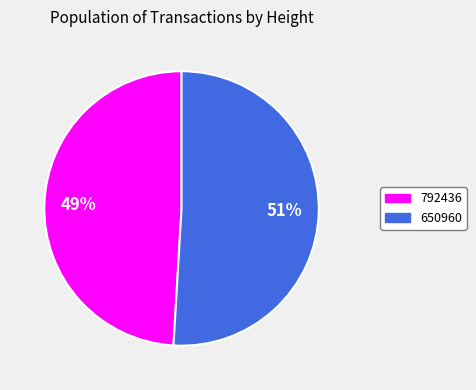

Is it true that 650960 is 51% of the pie?

True